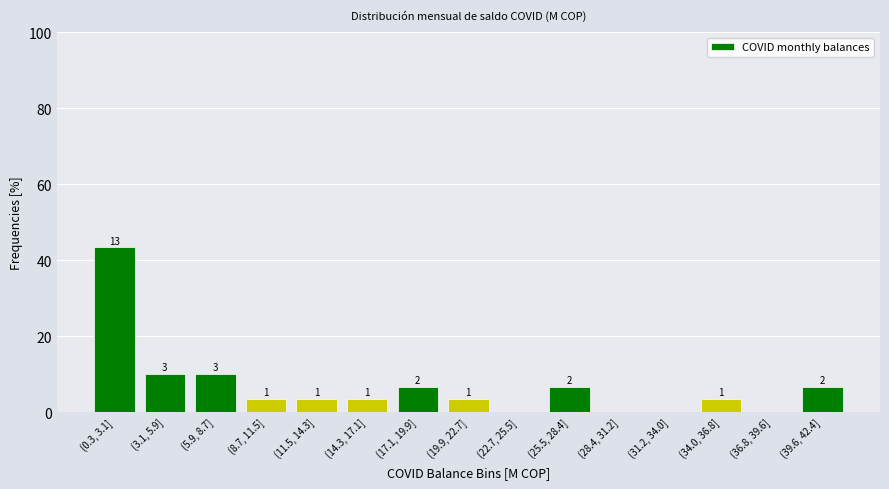

Are the bars horizontal?

No